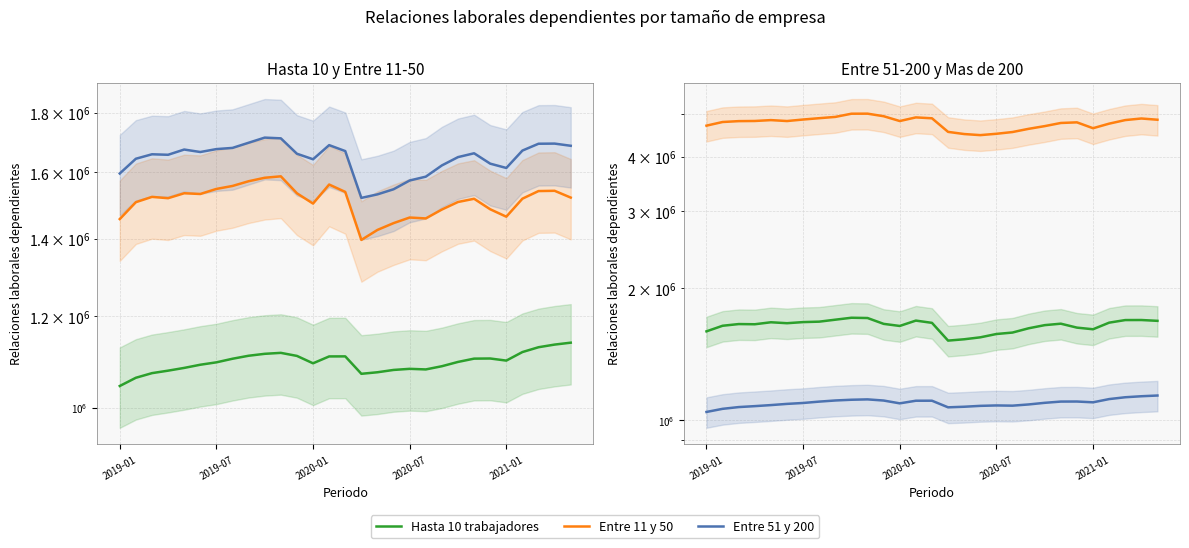

True or false: Hasta 10 trabajadores and Mas de 200 trabajadores cross at least once.

False